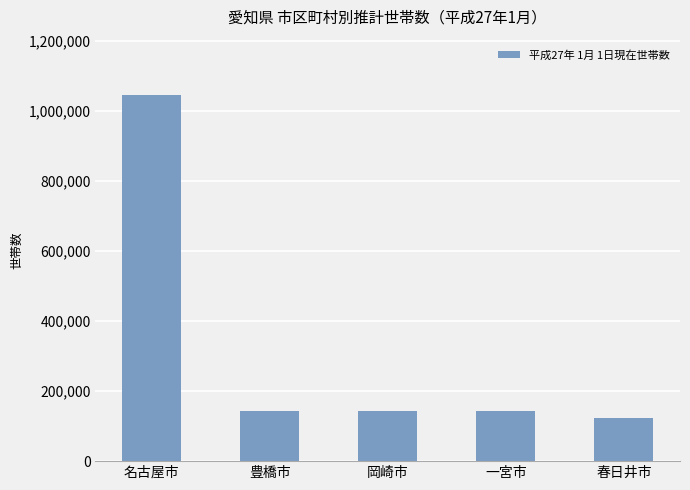

What is the label of the 4th bar from the right?

豊橋市